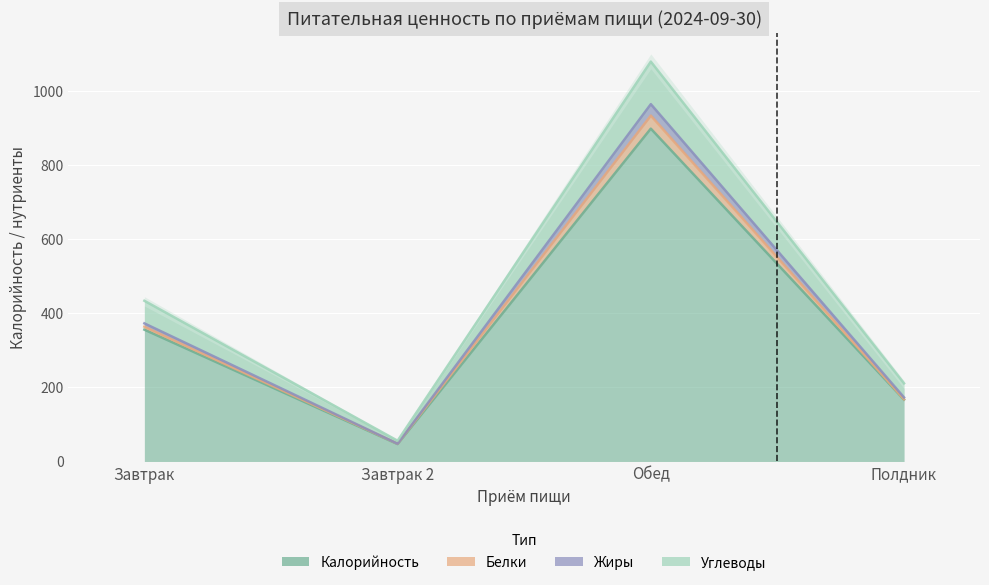

True or false: Калорийность has a value of 47 at Завтрак 2.

True